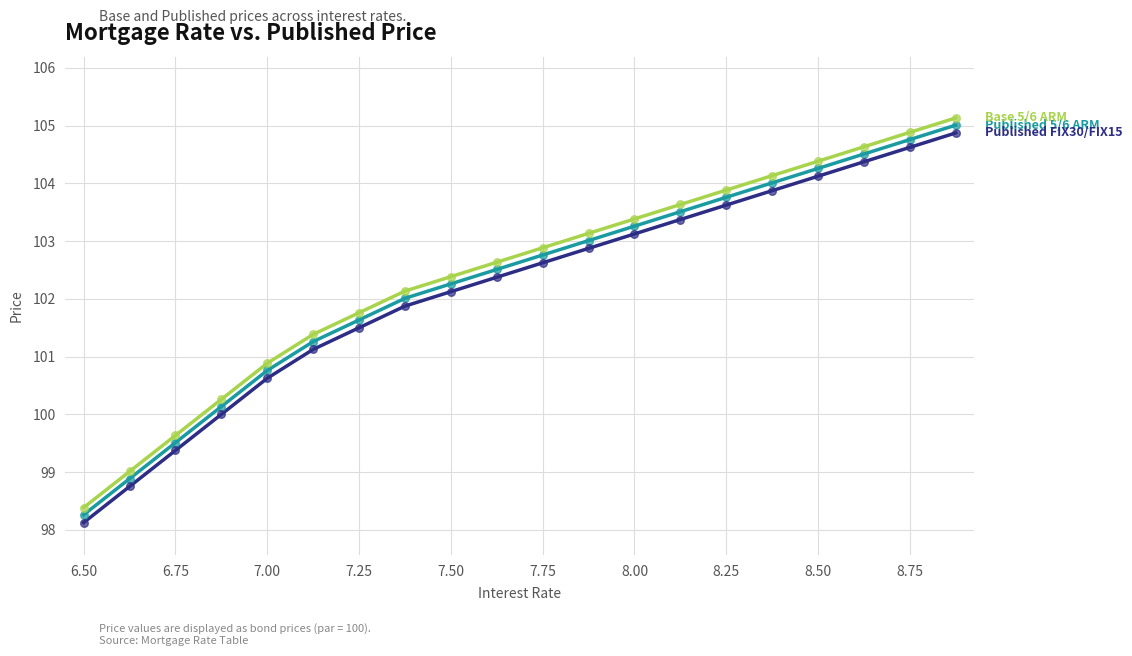

What is the maximum value shown in the chart?

105.1